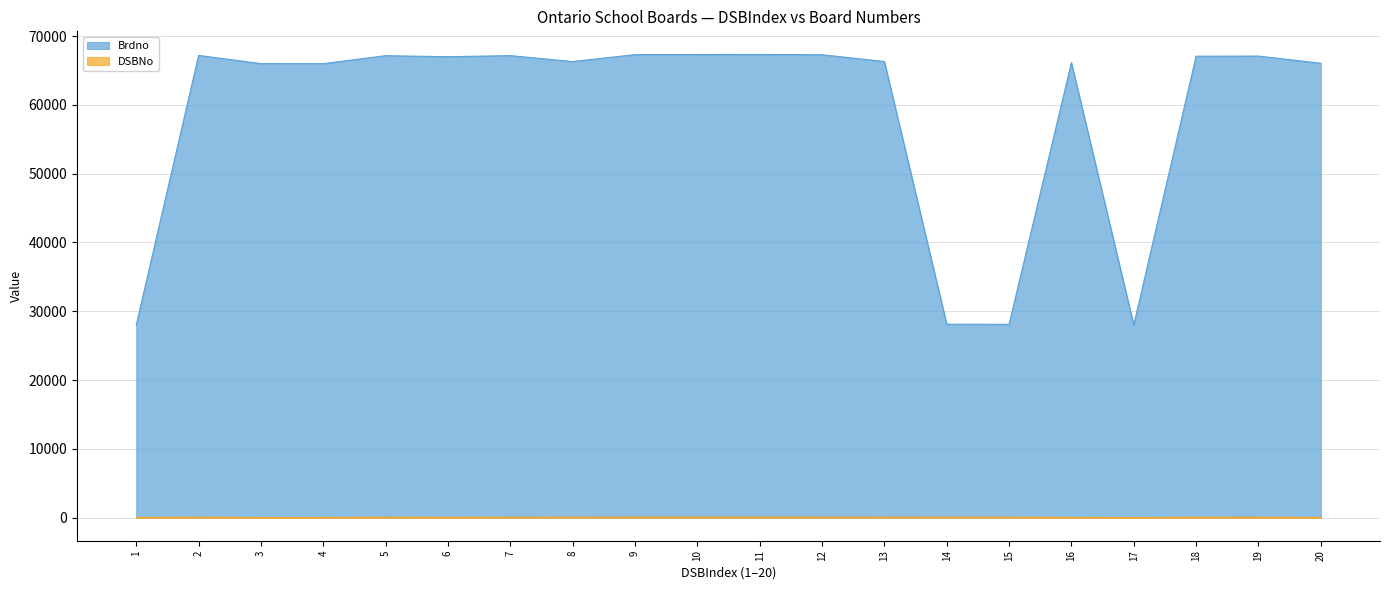

Which label corresponds to the largest value in the chart?

11